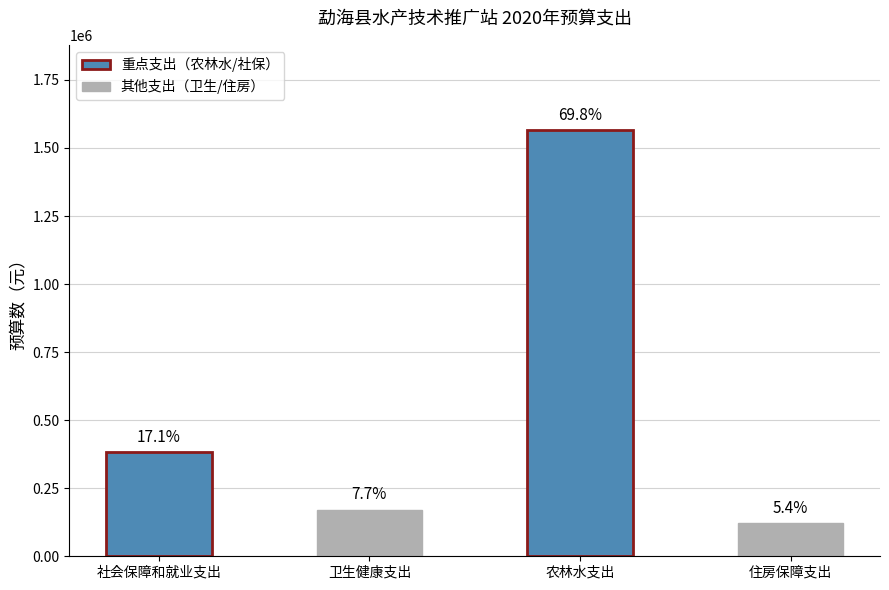

Does the chart contain any negative values?

No